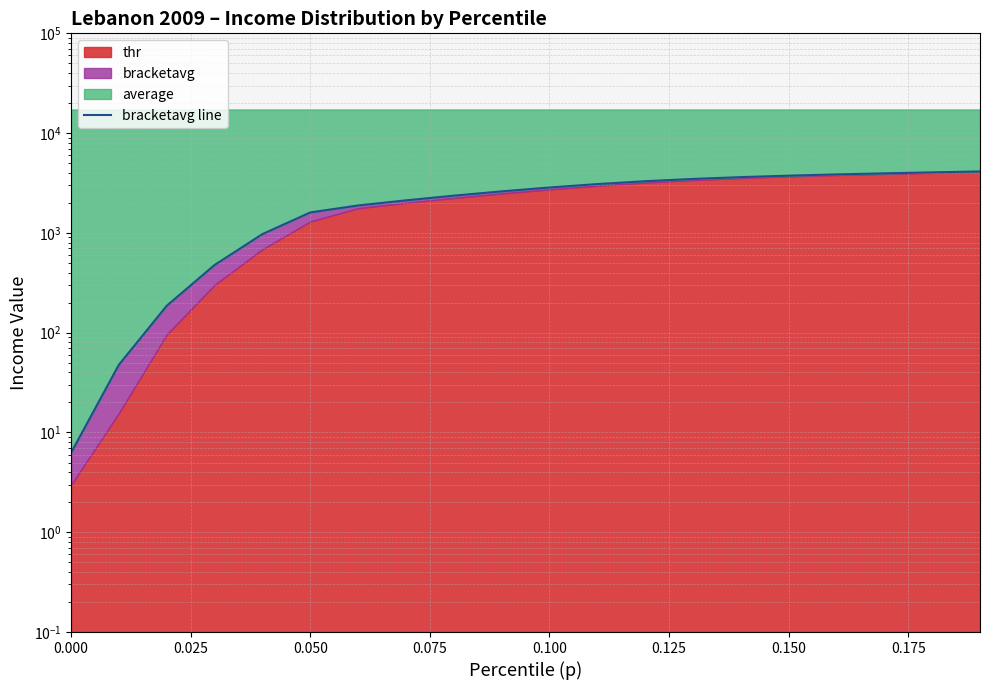

Does the chart have visible grid lines?

Yes